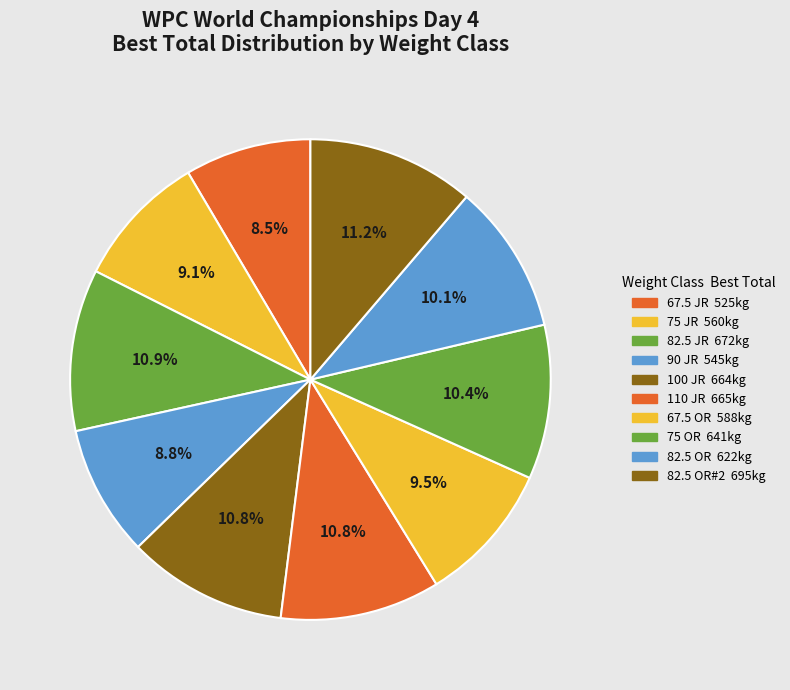

How many slices are in this pie chart?

10